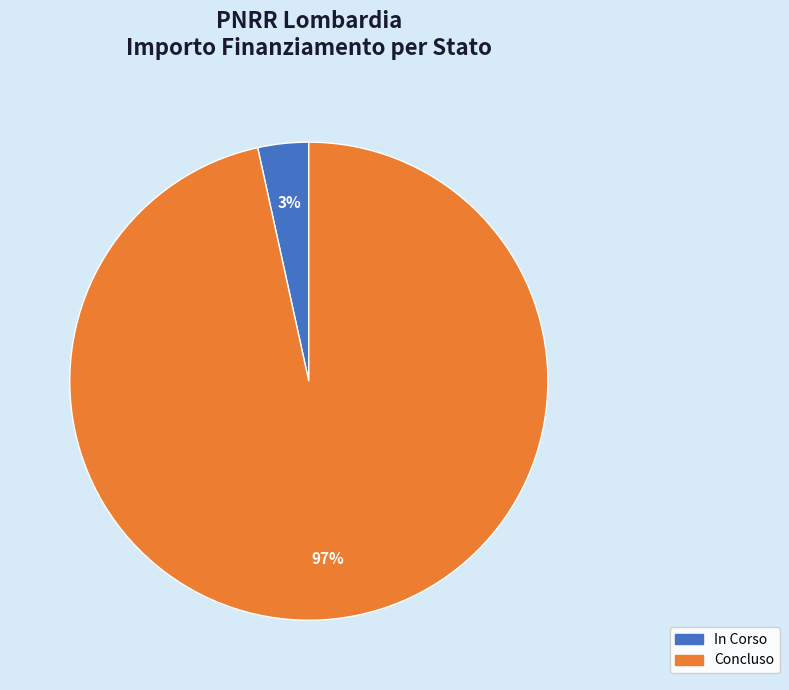

Rank the categories by value from highest to lowest.

Concluso, In Corso